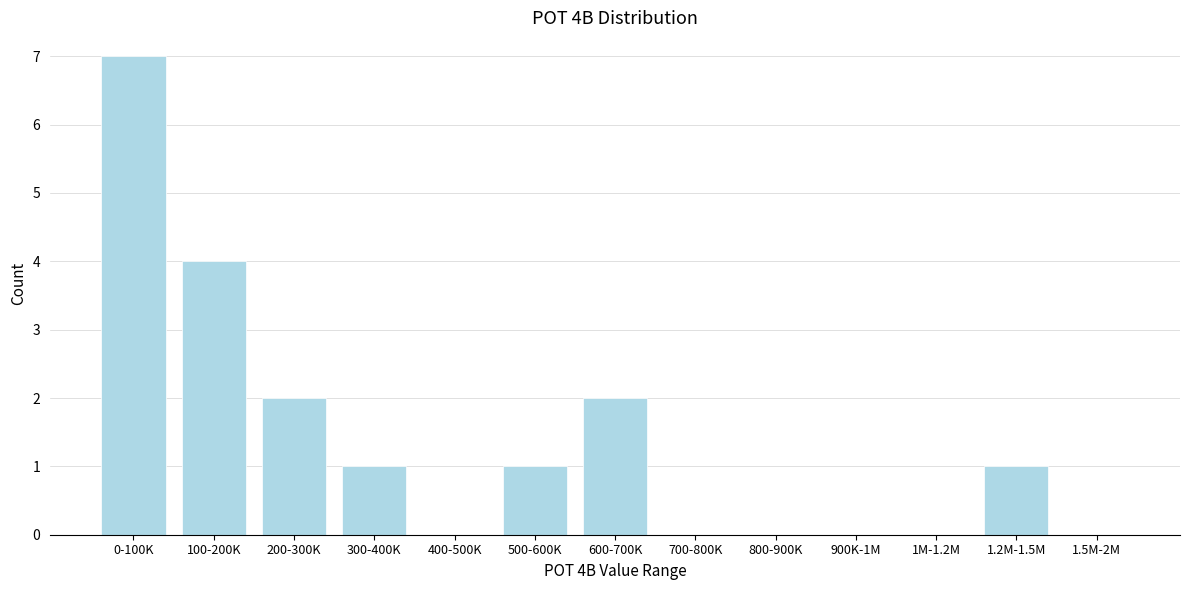

Reading left to right, transcribe all the data shown in this chart.

0-100K=7	100-200K=4	200-300K=2	300-400K=1	400-500K=0	500-600K=1	600-700K=2	700-800K=0	800-900K=0	900K-1M=0	1M-1.2M=0	1.2M-1.5M=1	1.5M-2M=0